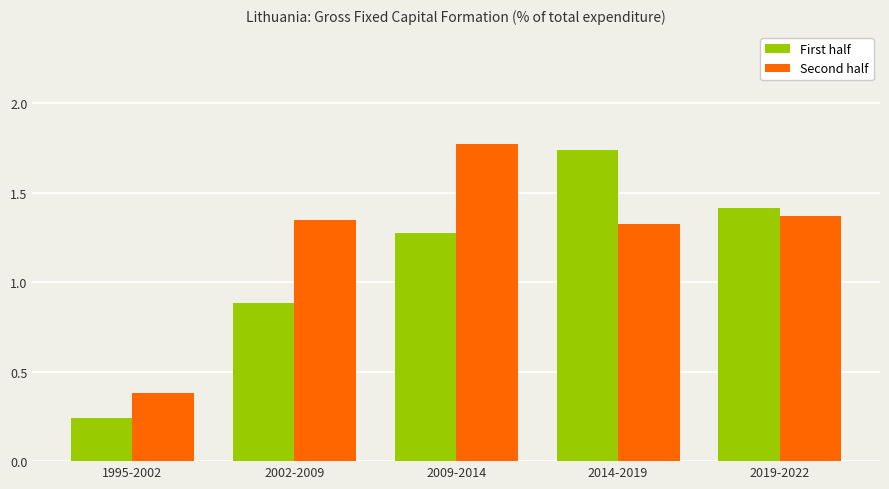

Which series has the largest total across all categories?

Second half